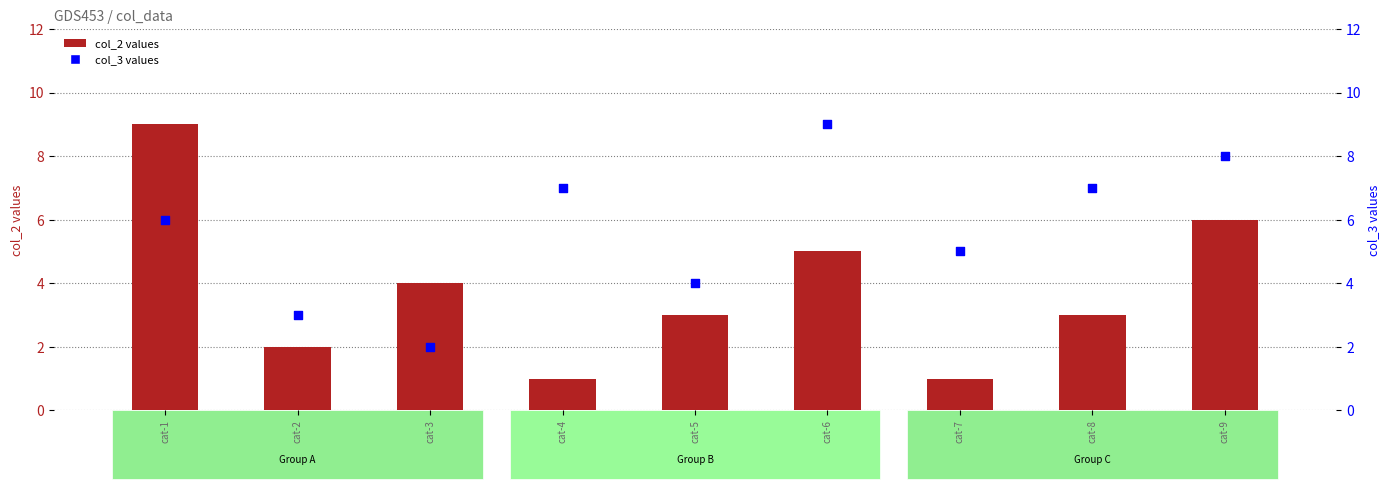

What are all the series names shown in the legend?

col_2 values, col_3 values